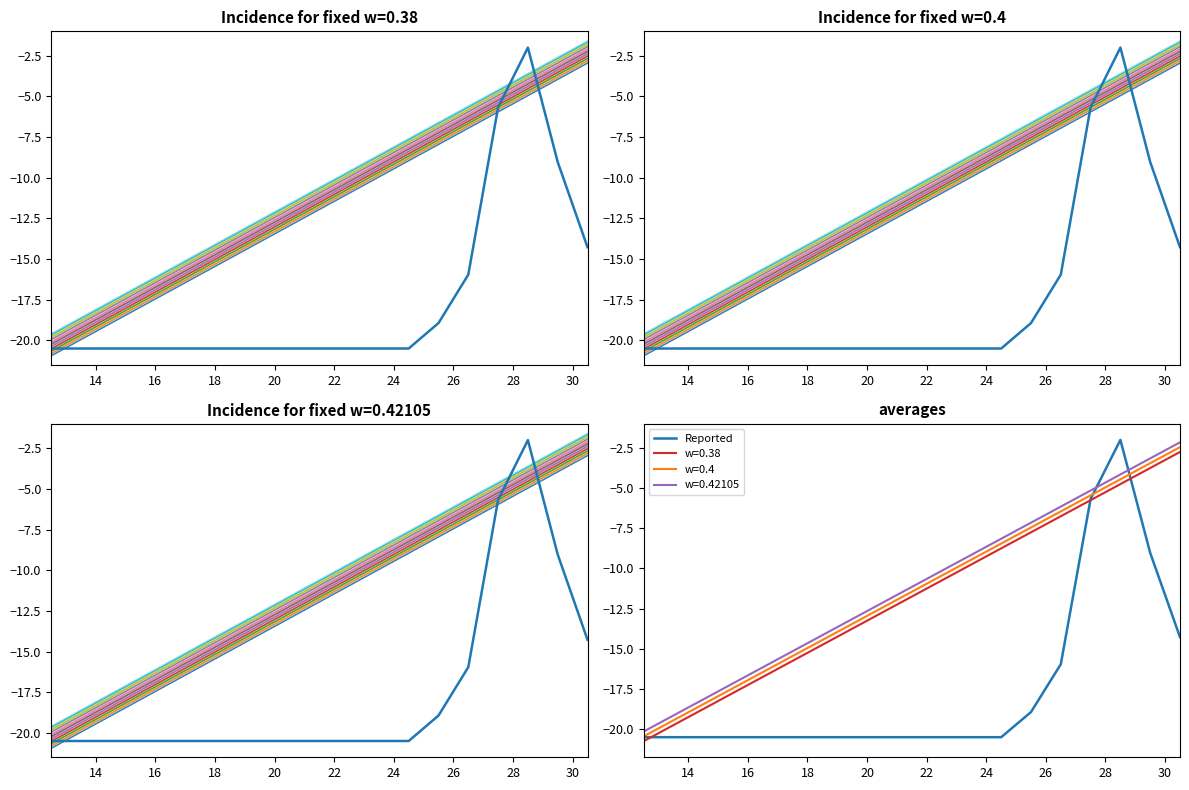

How many points are higher than both their immediate neighbors (excluding endpoints)?

1